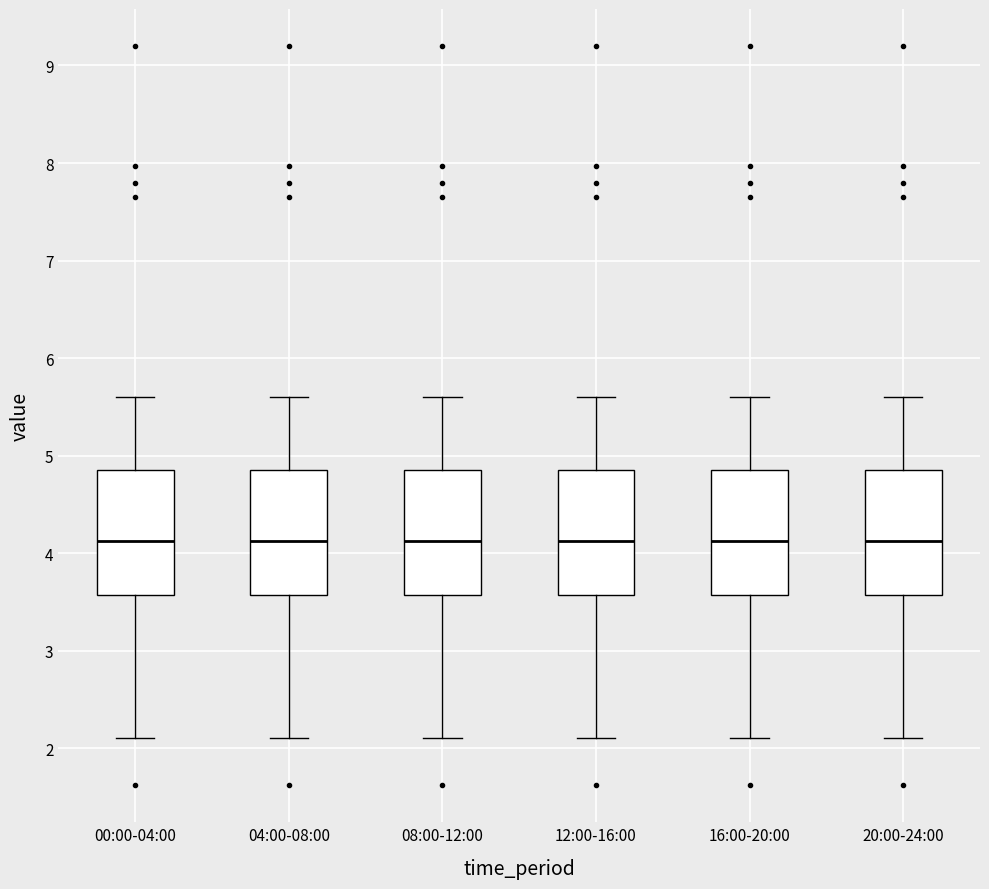

Where does the upper whisker of the box for 00:00-04:00 end on the y-axis? The values are not printed on the chart, so give them approximately, as read against the axis.

5.6